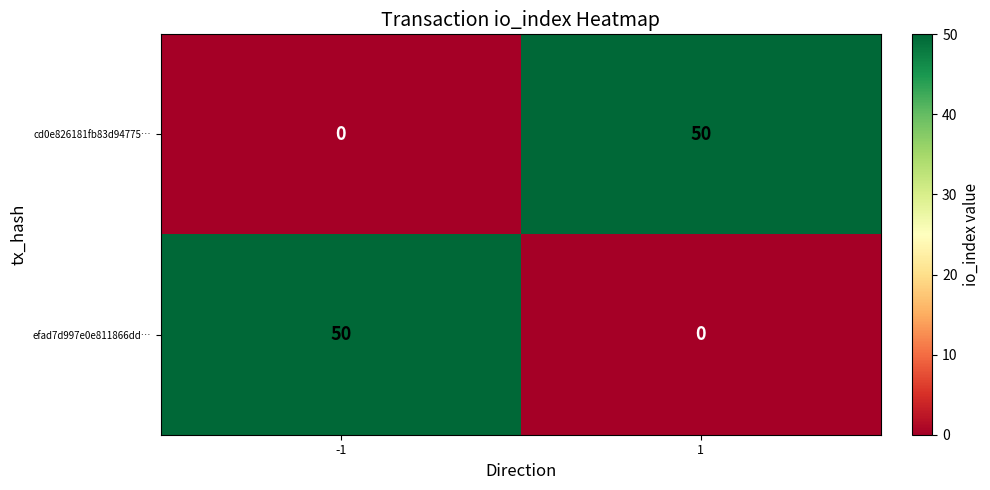

What is the spread (max minus min) of values at 1?

50